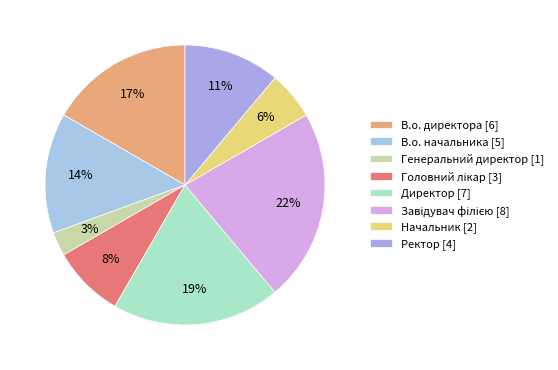

How many segments does this pie chart have?

8